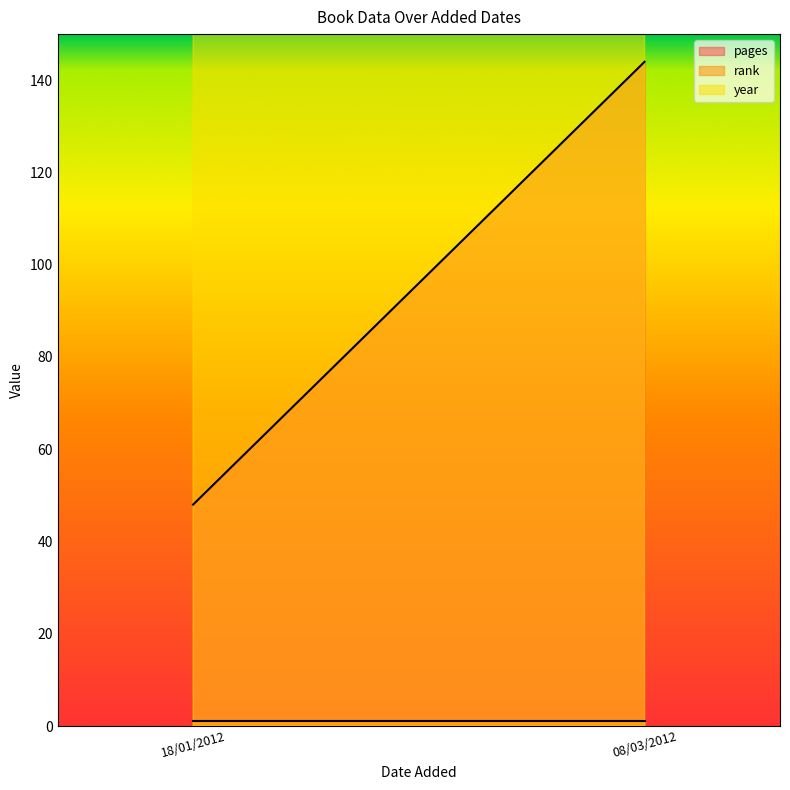

What is the smallest value displayed?

1